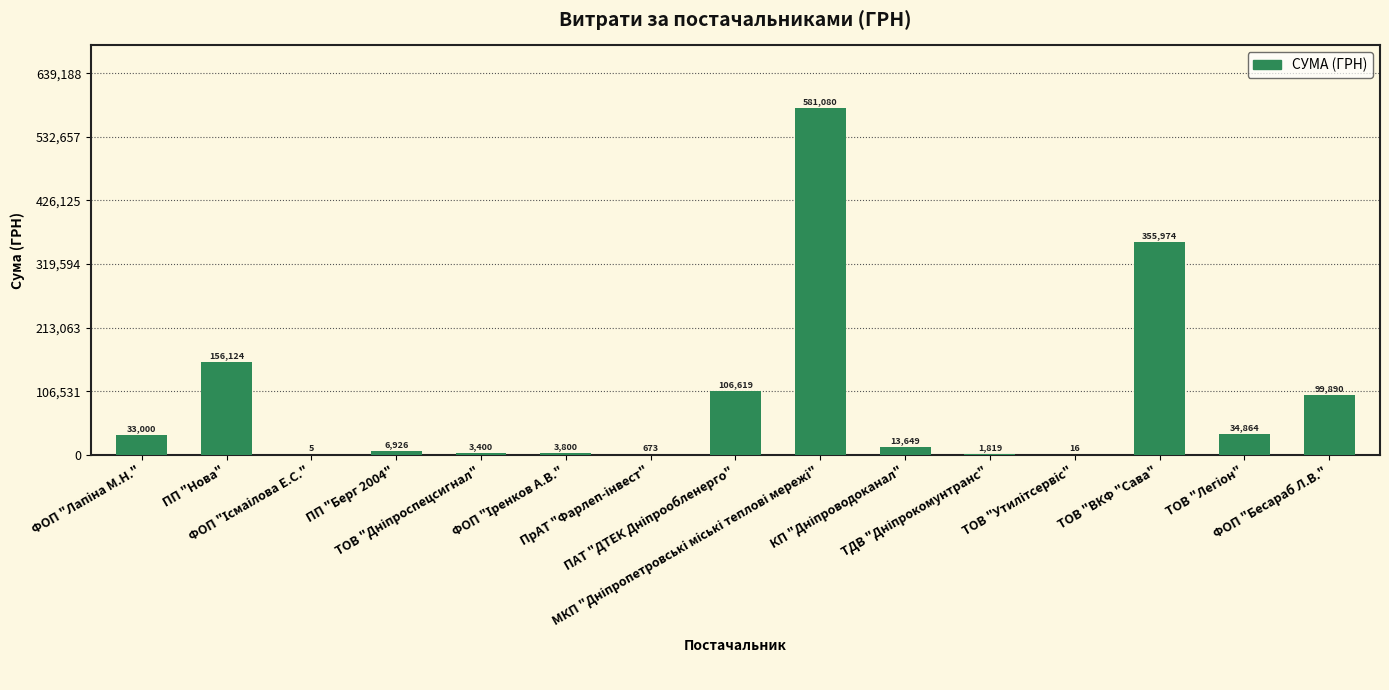

What is the maximum value shown in the chart?

581080.0